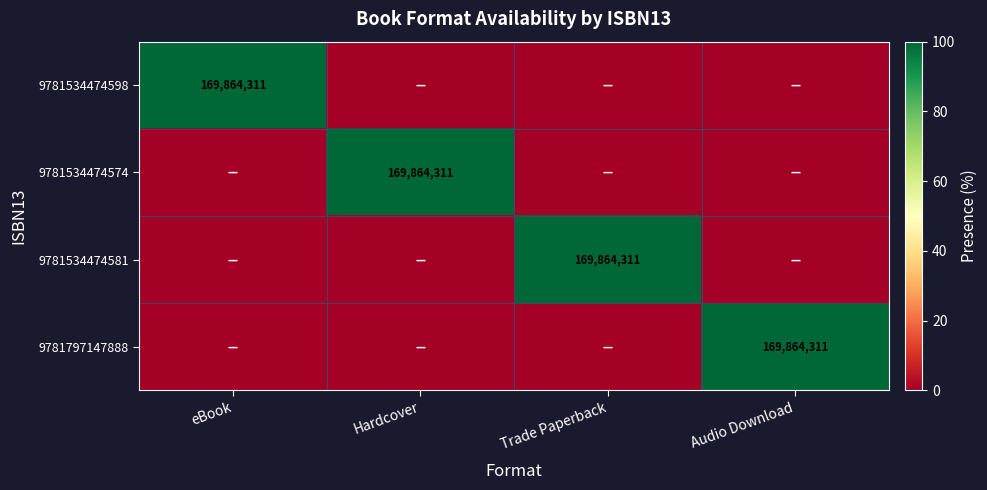

Is it true that 9781797147888 equals 169864311 at Audio Download?

True